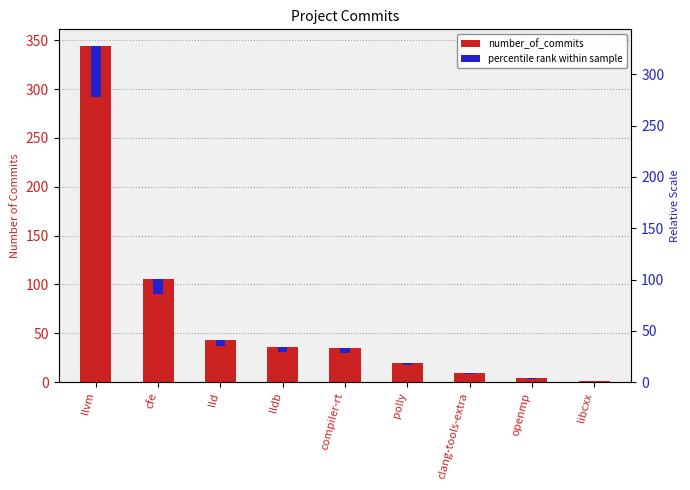

How many distinct data groups are displayed?

2